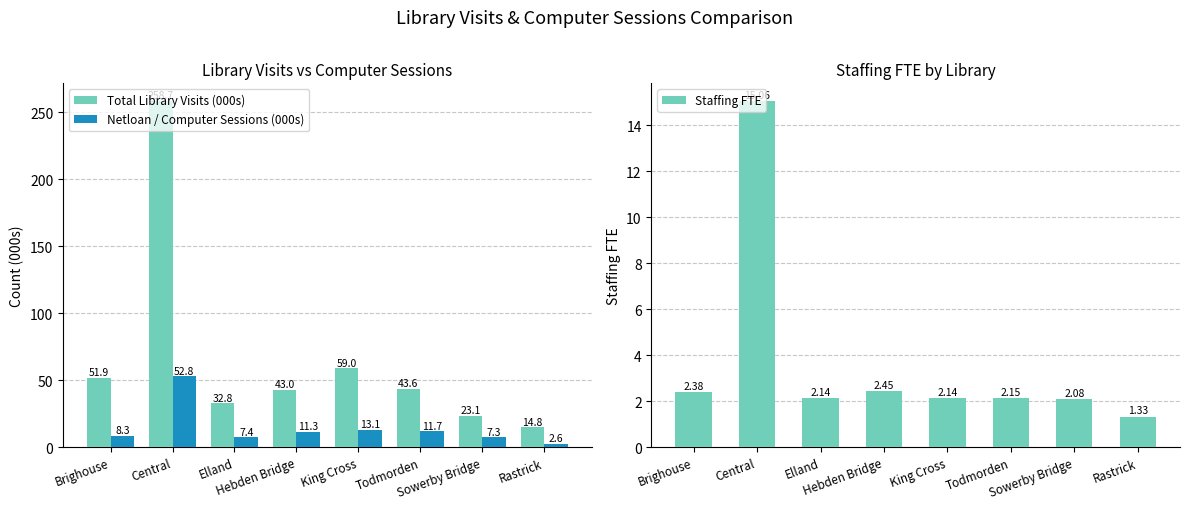

What is the greatest value displayed?

258.7